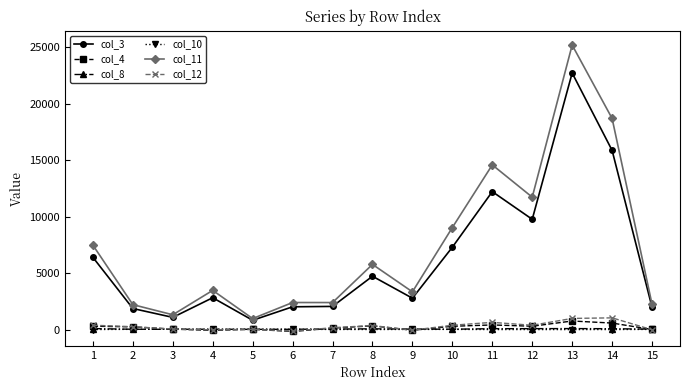

Does the chart have visible grid lines?

No